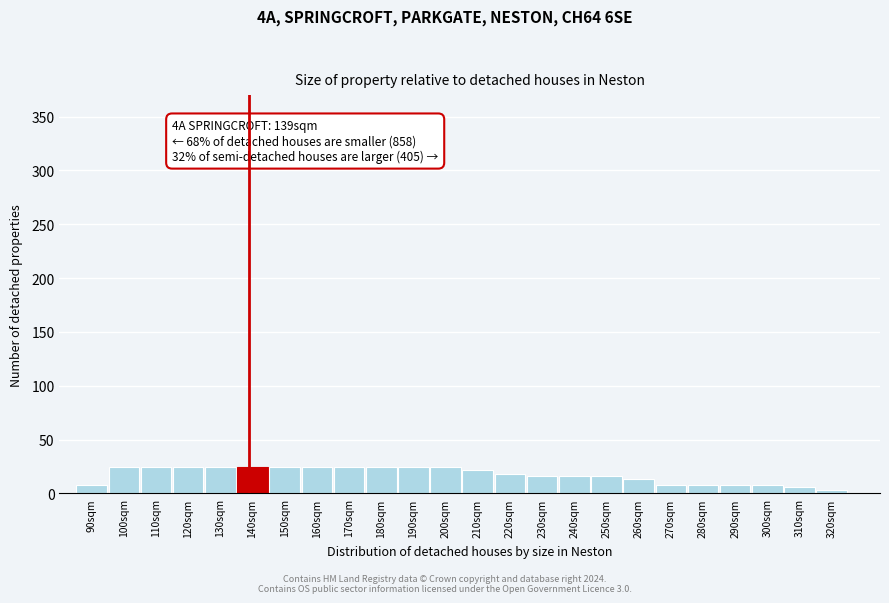

Reading left to right, what are all the values shown in this chart?

90sqm=8	100sqm=25	110sqm=25	120sqm=25	130sqm=25	140sqm=25	150sqm=25	160sqm=25	170sqm=25	180sqm=25	190sqm=25	200sqm=25	210sqm=22	220sqm=18	230sqm=16	240sqm=16	250sqm=16	260sqm=13	270sqm=8	280sqm=8	290sqm=8	300sqm=8	310sqm=6	320sqm=3